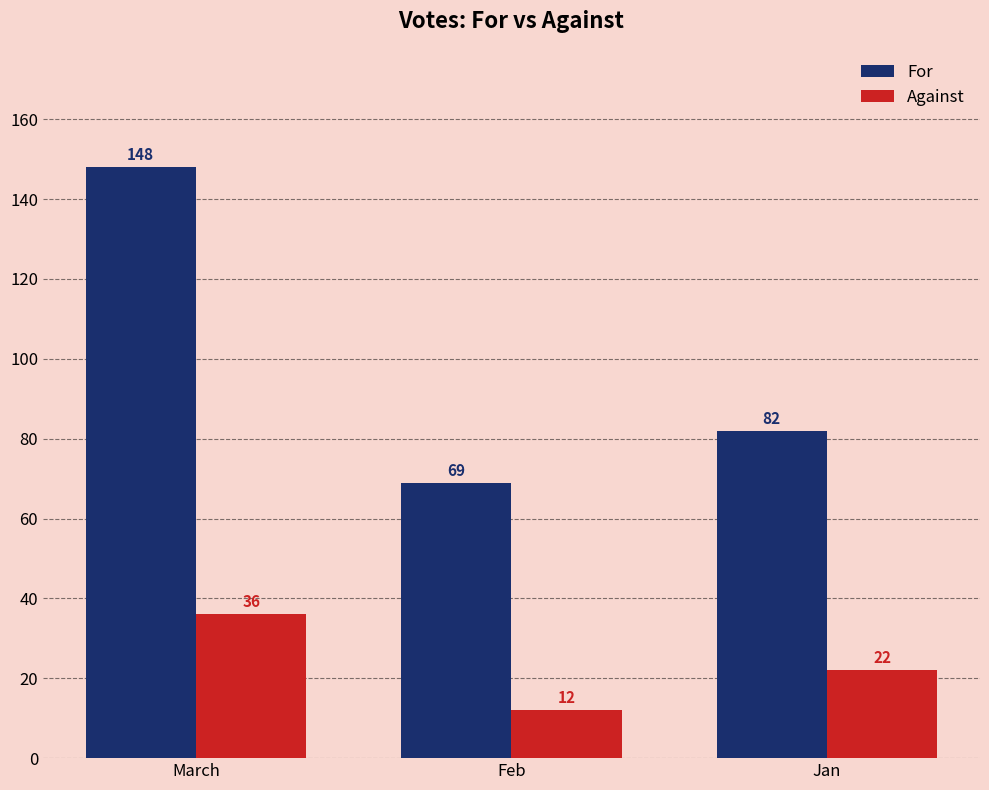

At how many categories does at least one series exceed 48?

3